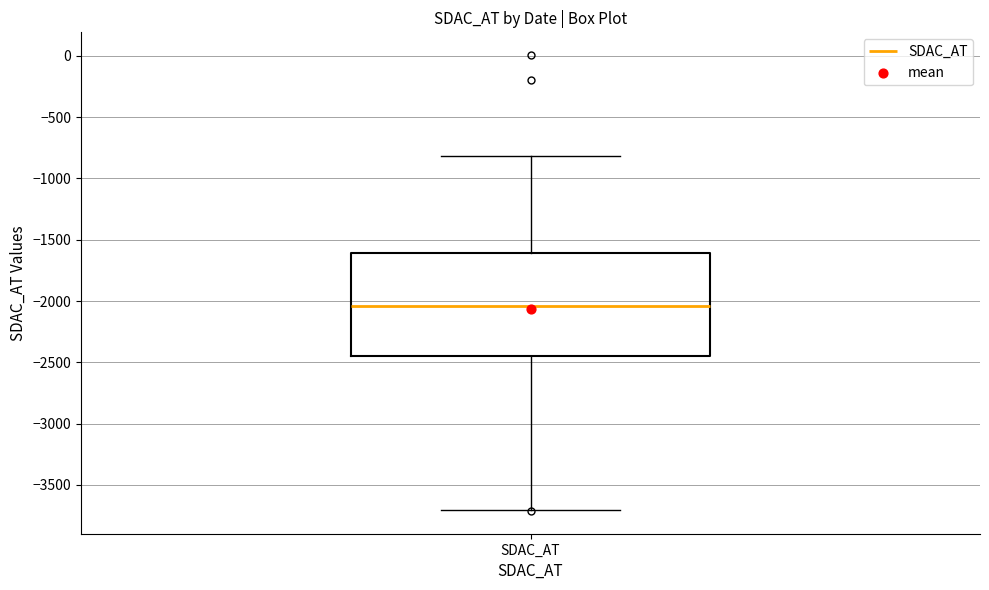

Read this box plot against the y-axis: the position of the median line, the range covered by the box, and the ends of both whiskers. The values are not printed on the chart, so give them approximately, as read against the axis.

median -2050, box -2450 to -1600, whiskers -3700 to -800